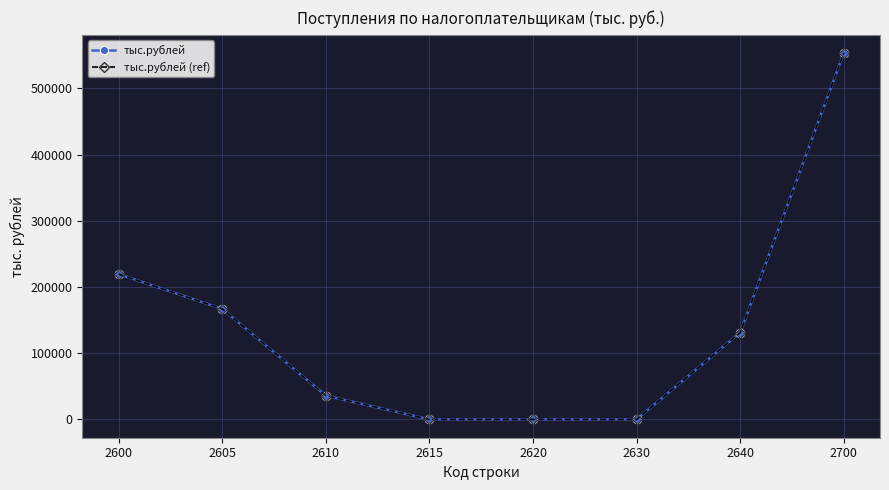

Is this an area chart (filled region under the line)?

No